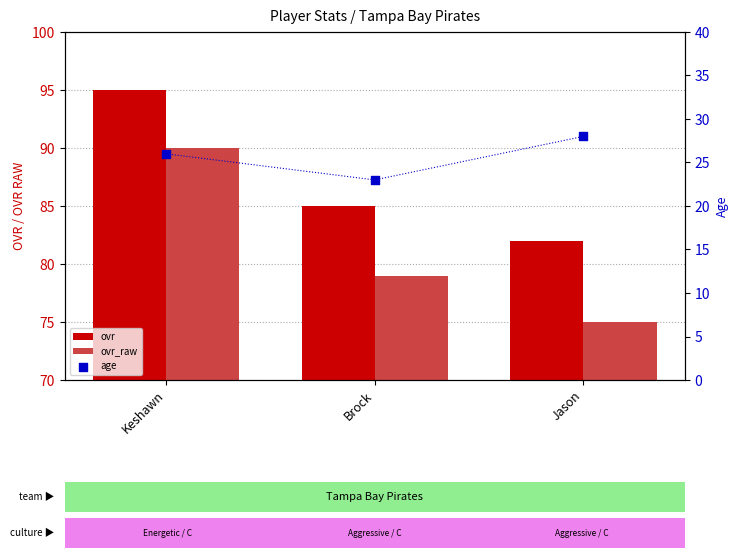

What are all the series names shown in the legend?

ovr, ovr_raw, age